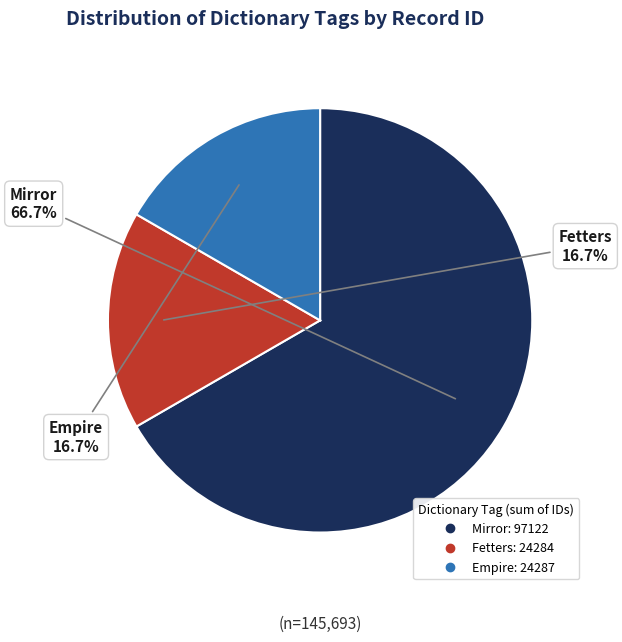

To the nearest percent, what is the average slice percentage?

33%